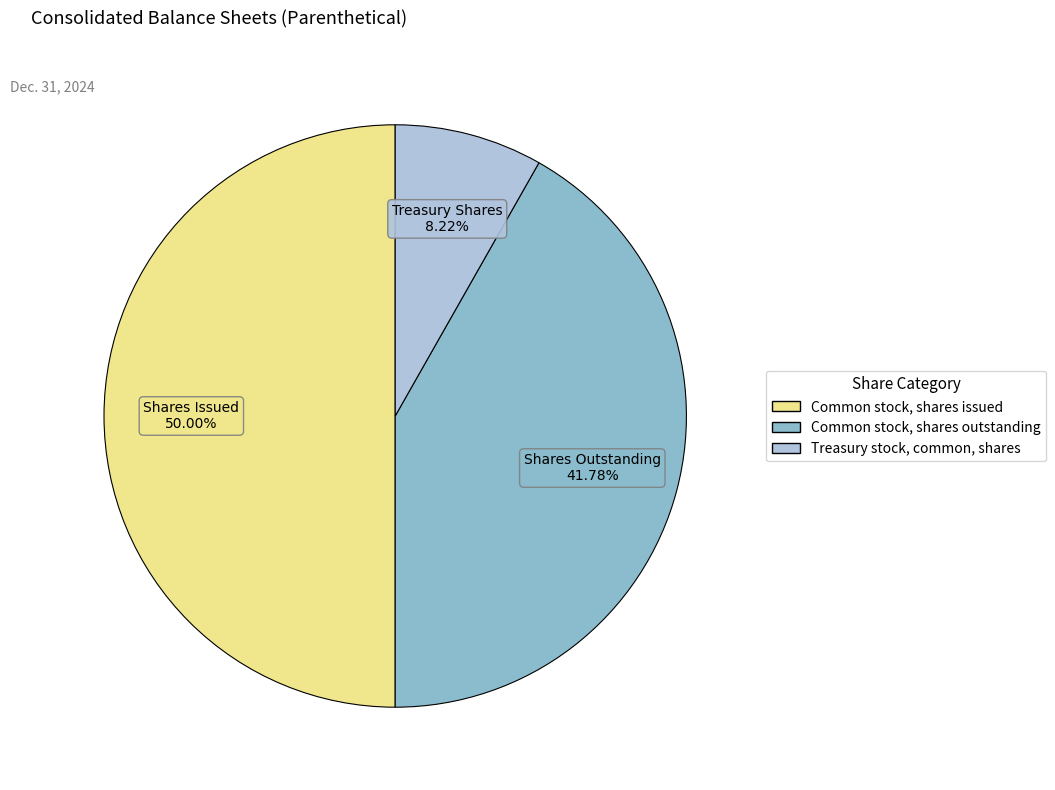

How many slices are in this pie chart?

3